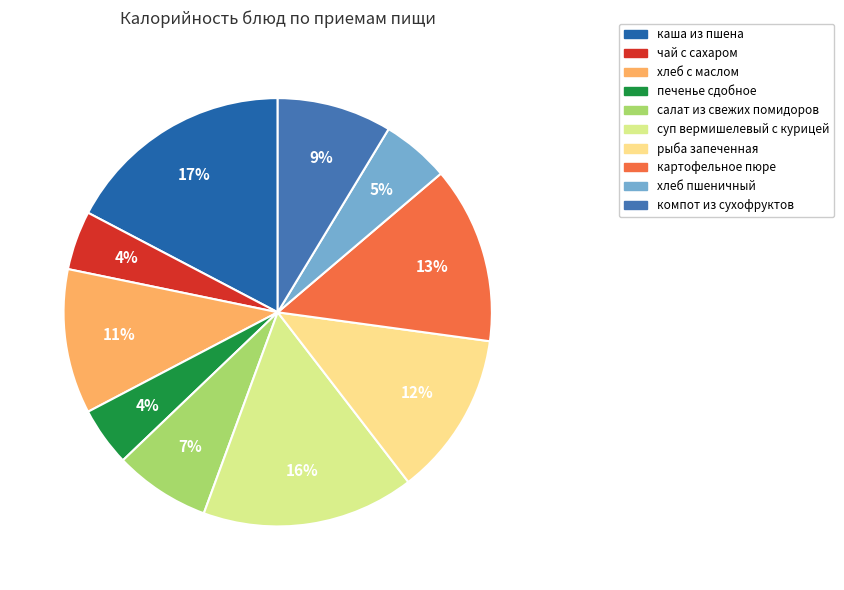

How many segments does this pie chart have?

10